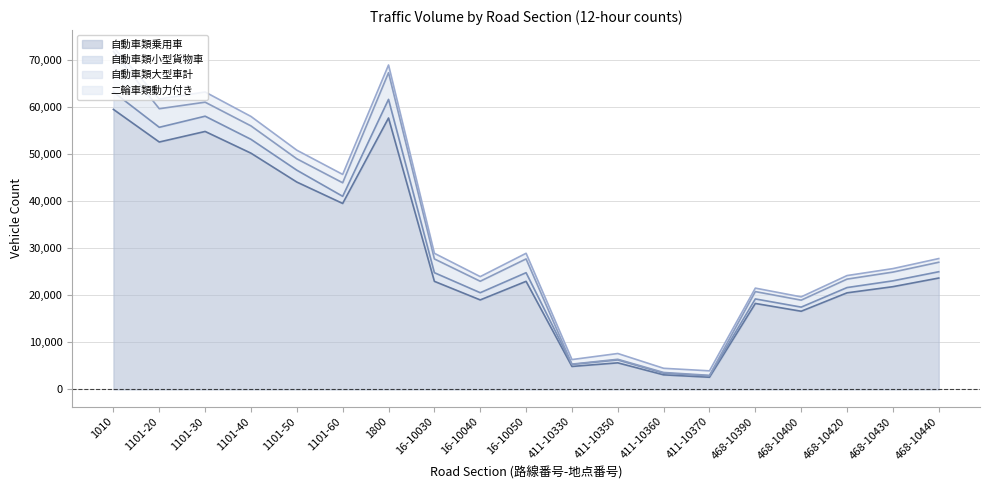

At which label is 自動車類小型貨物車 closest to 2121?

16-10030